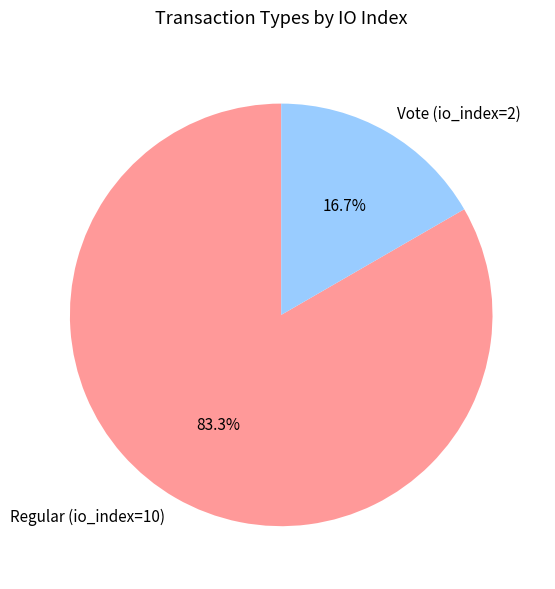

Count the number of slices in the pie.

2